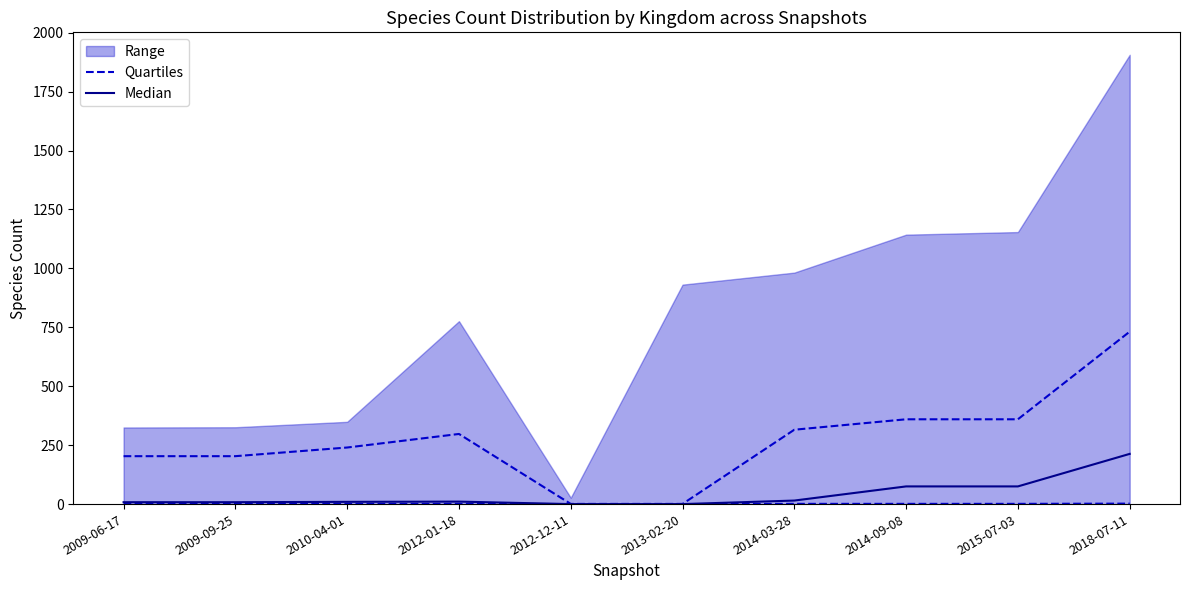

How many interior local peaks does the Median series have?

1